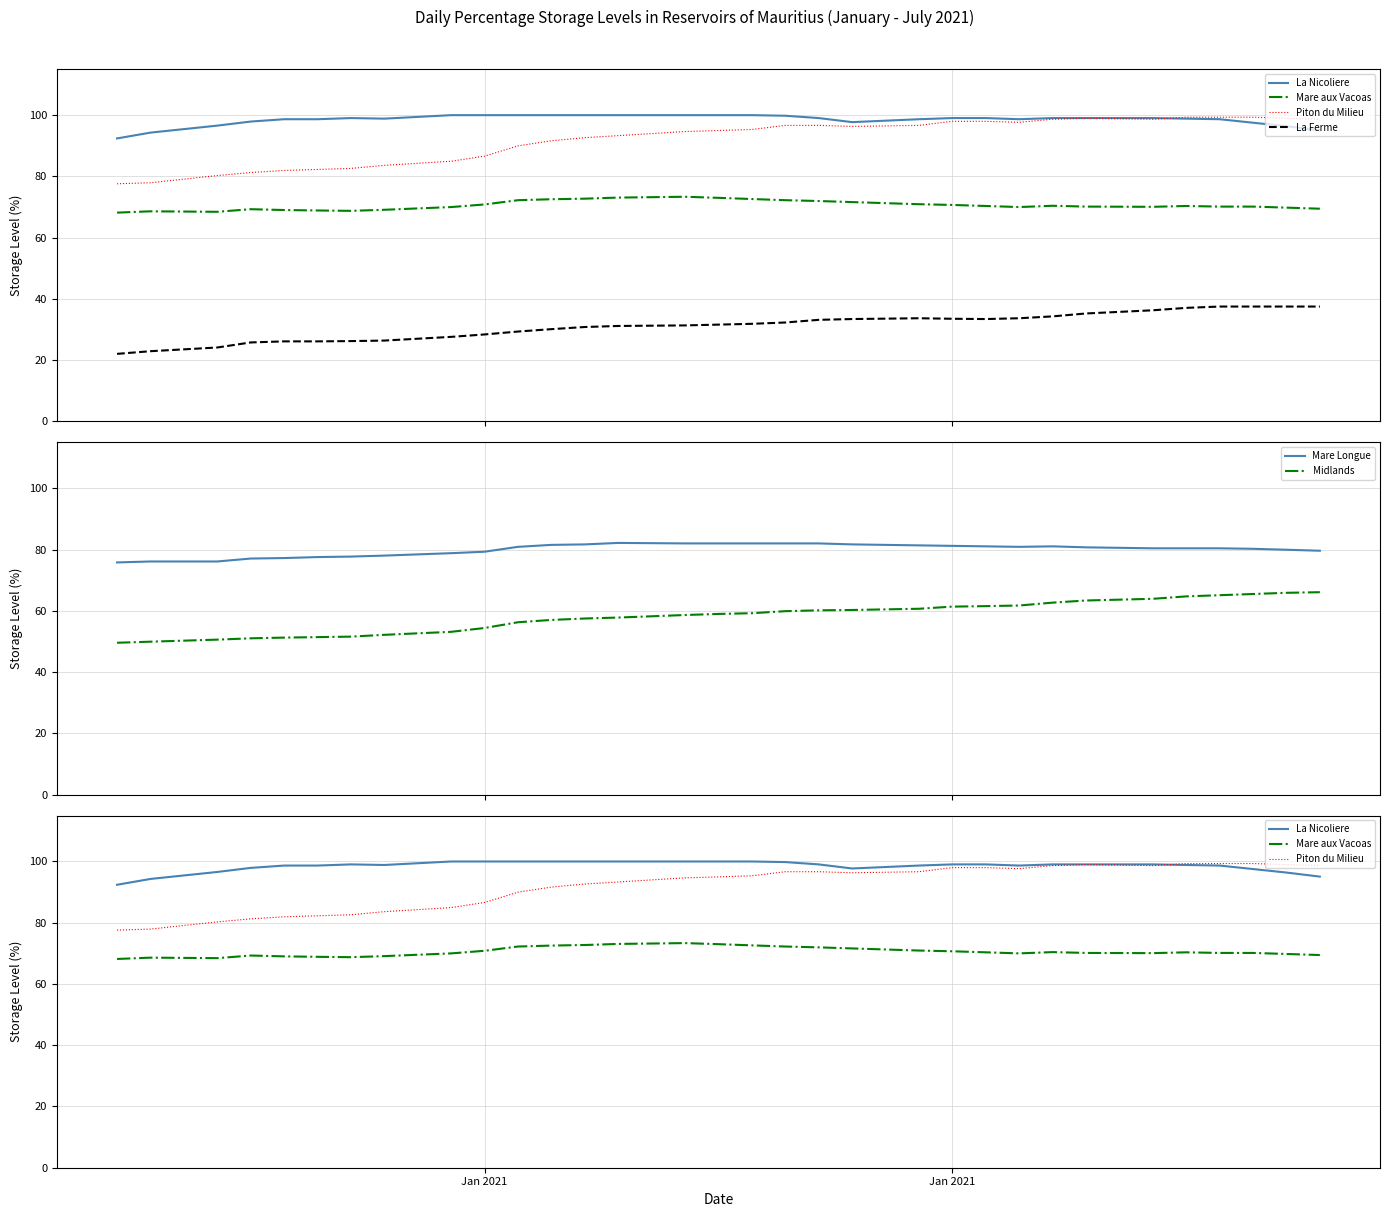

How many interior local valleys does the Piton du Milieu series have?

3